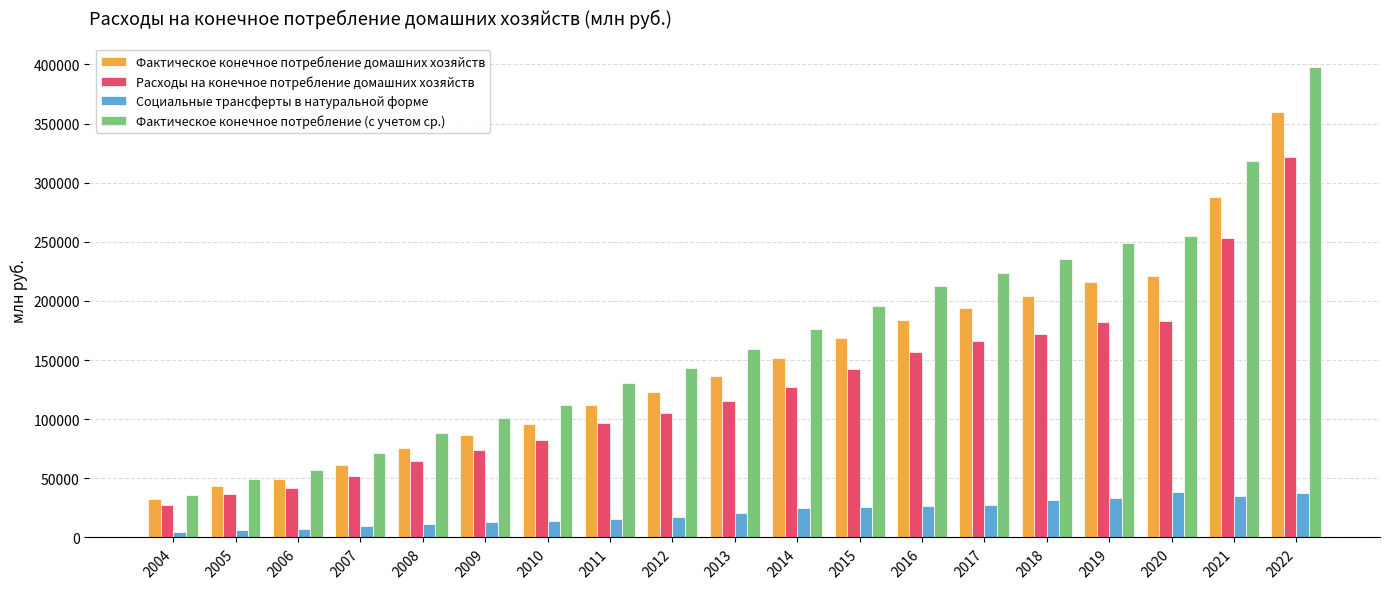

How many values in the Расходы на конечное потребление домашних хозяйств series are below 115627?

9